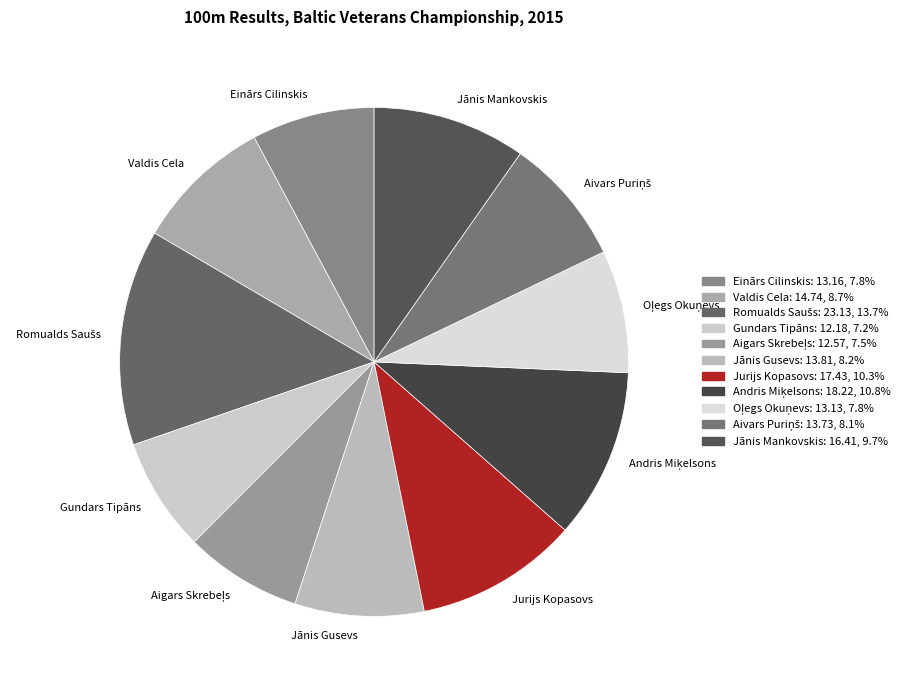

Does Valdis Cela represent more than half of the total?

No